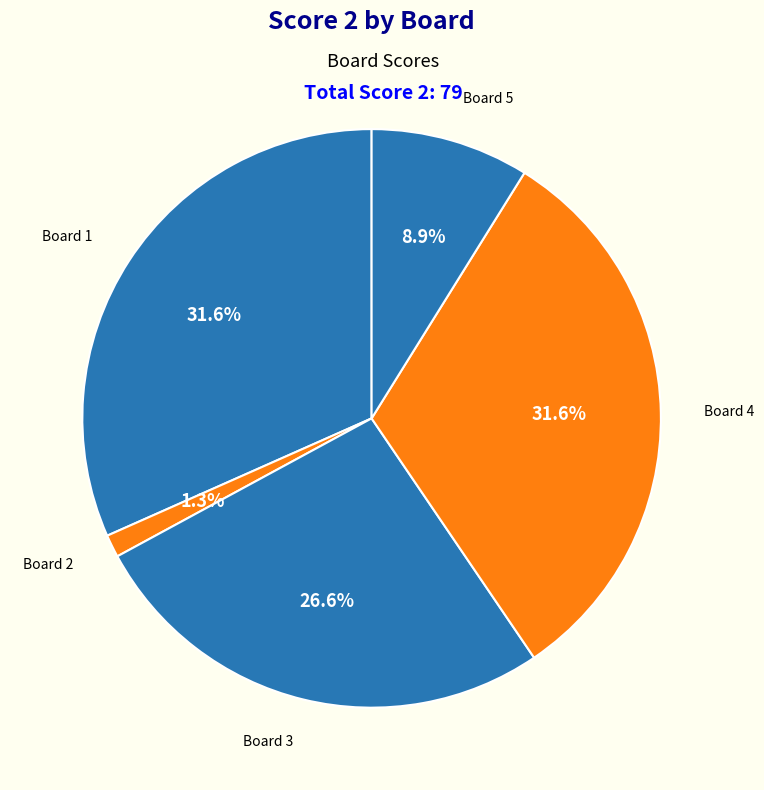

Is there a majority slice in this chart?

No